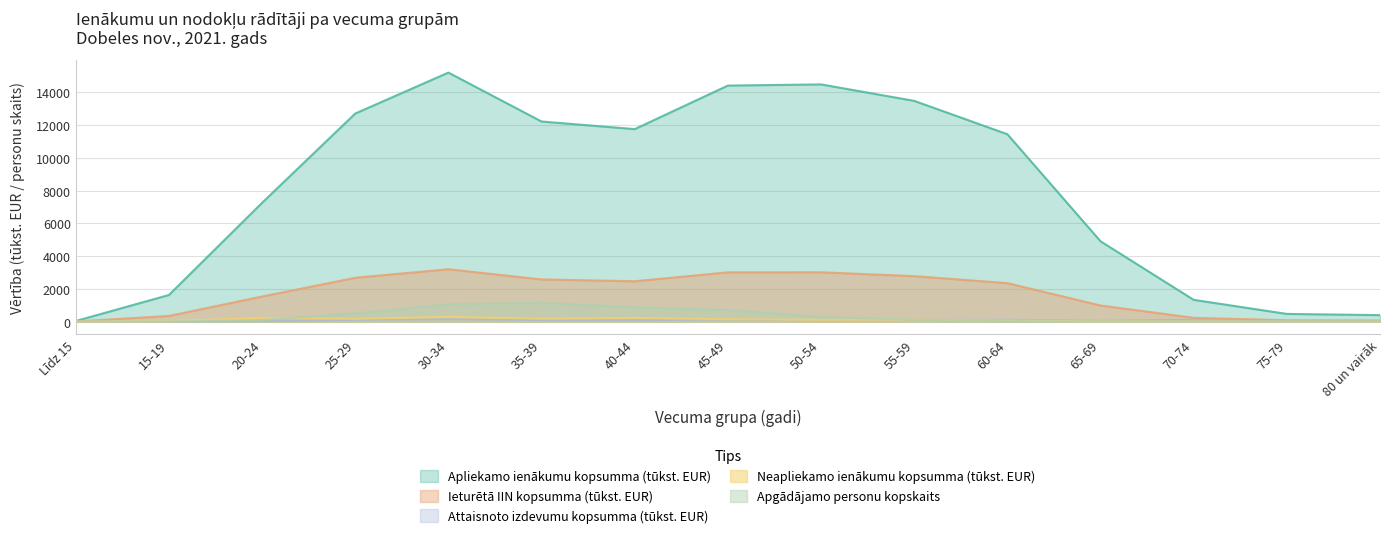

What is the label of the 12th point from the right?

25-29